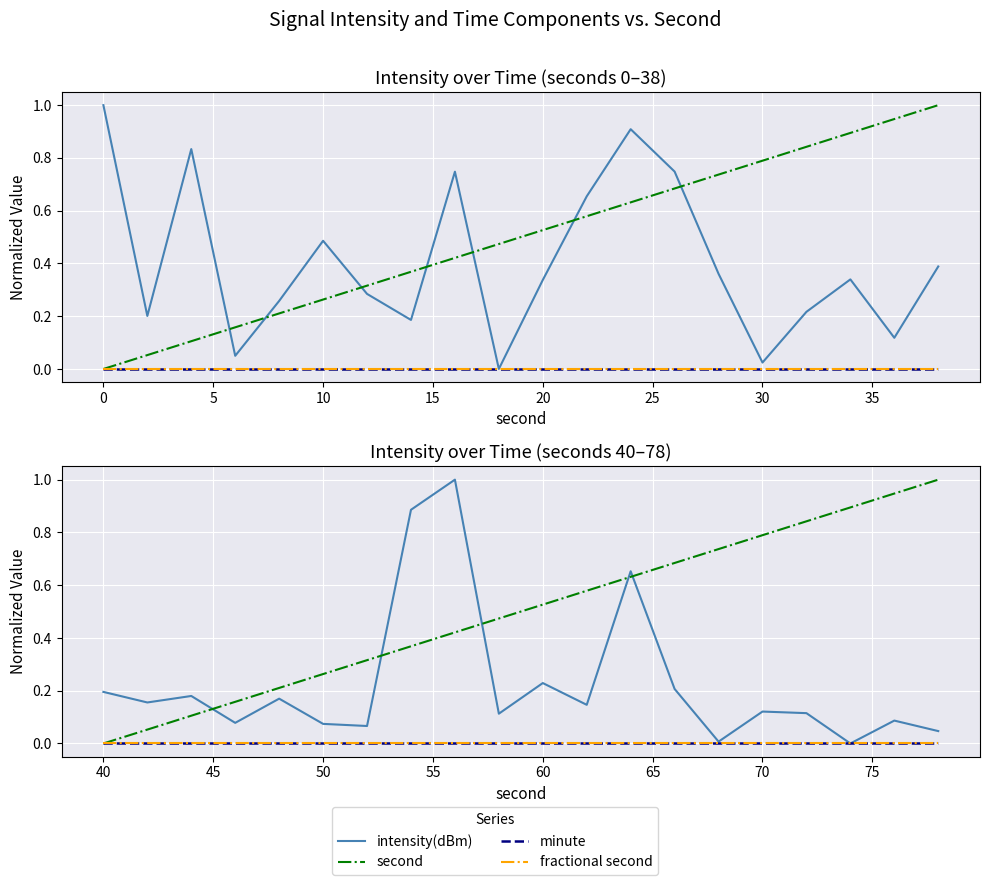

Is the value of second at 25 greater than the value of minute at 5?

Yes